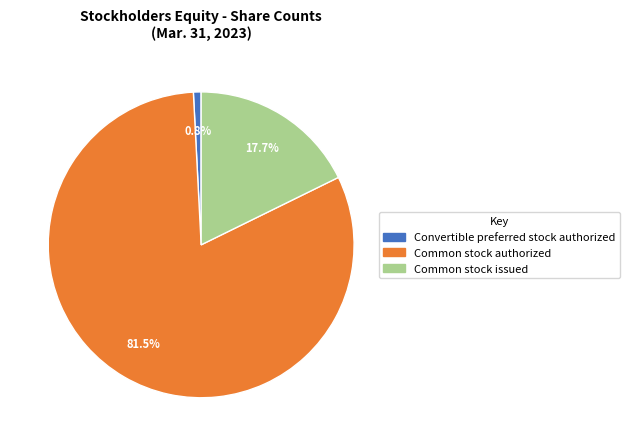

Between Common stock issued and Convertible preferred stock authorized, which is larger?

Common stock issued